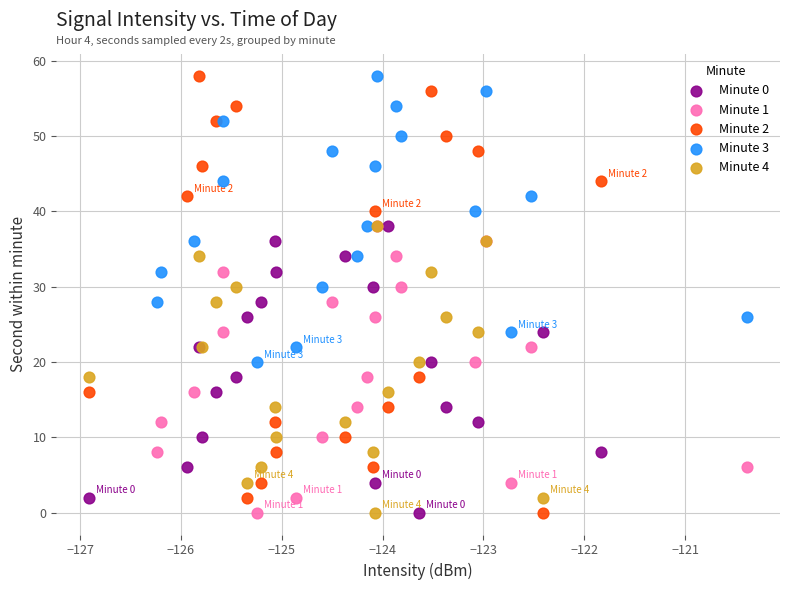

What are all the series names shown in the legend?

Minute 0, Minute 1, Minute 2, Minute 3, Minute 4